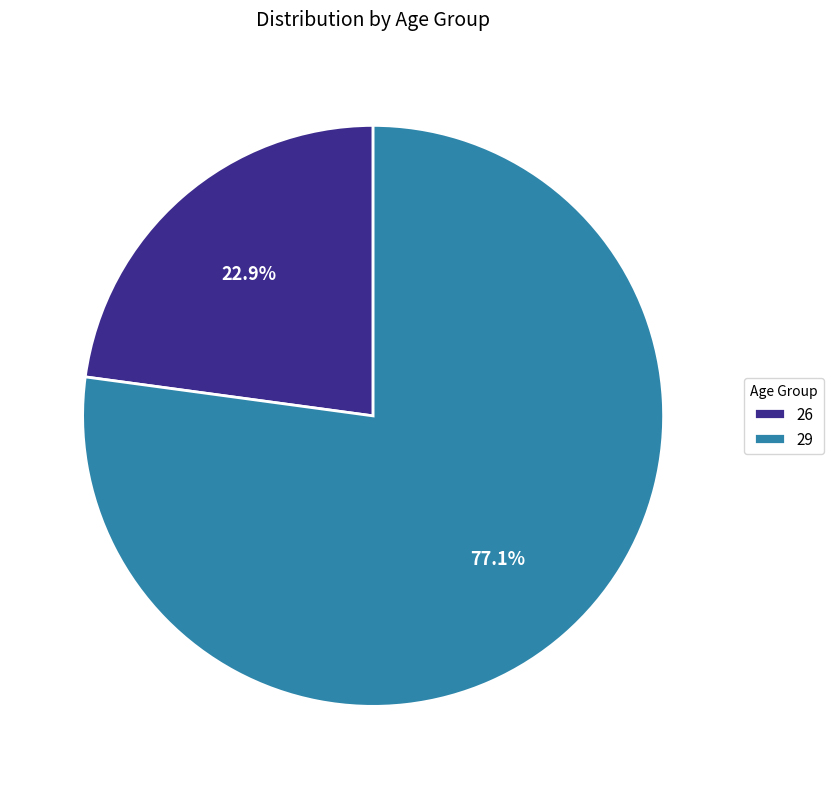

To the nearest percent, what percentage of the pie is 29?

77%